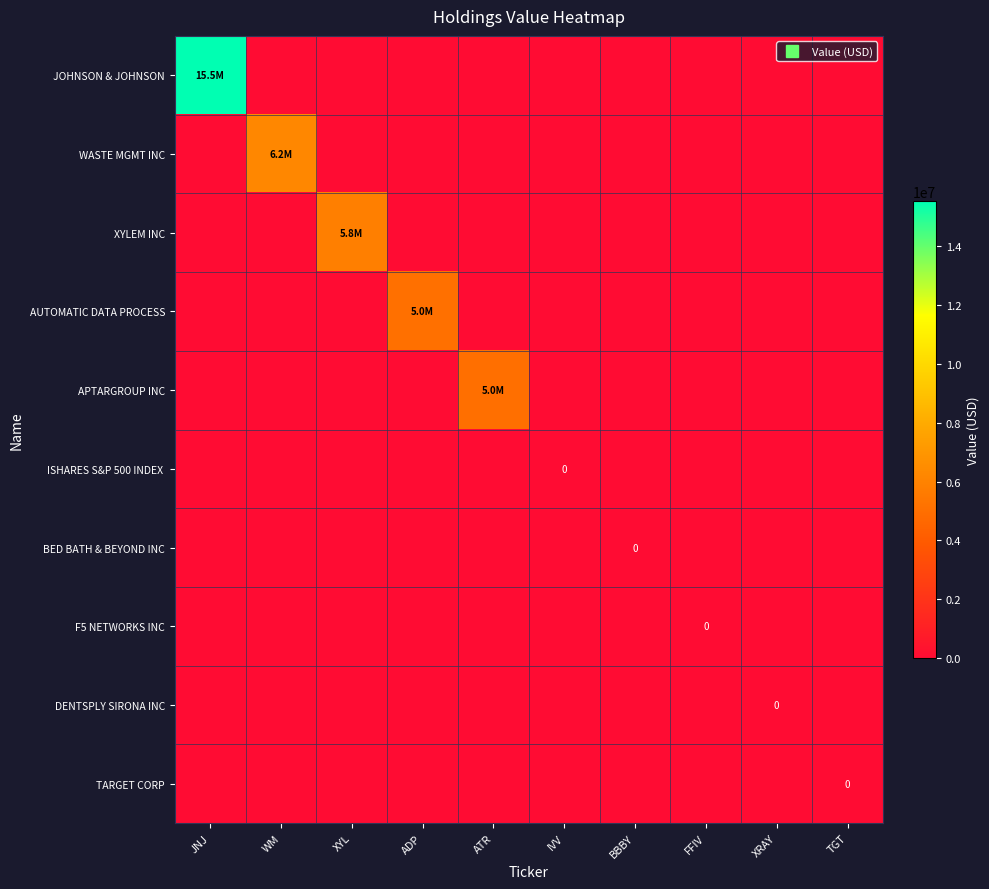

Which series has the largest total across all categories?

JOHNSON & JOHNSON